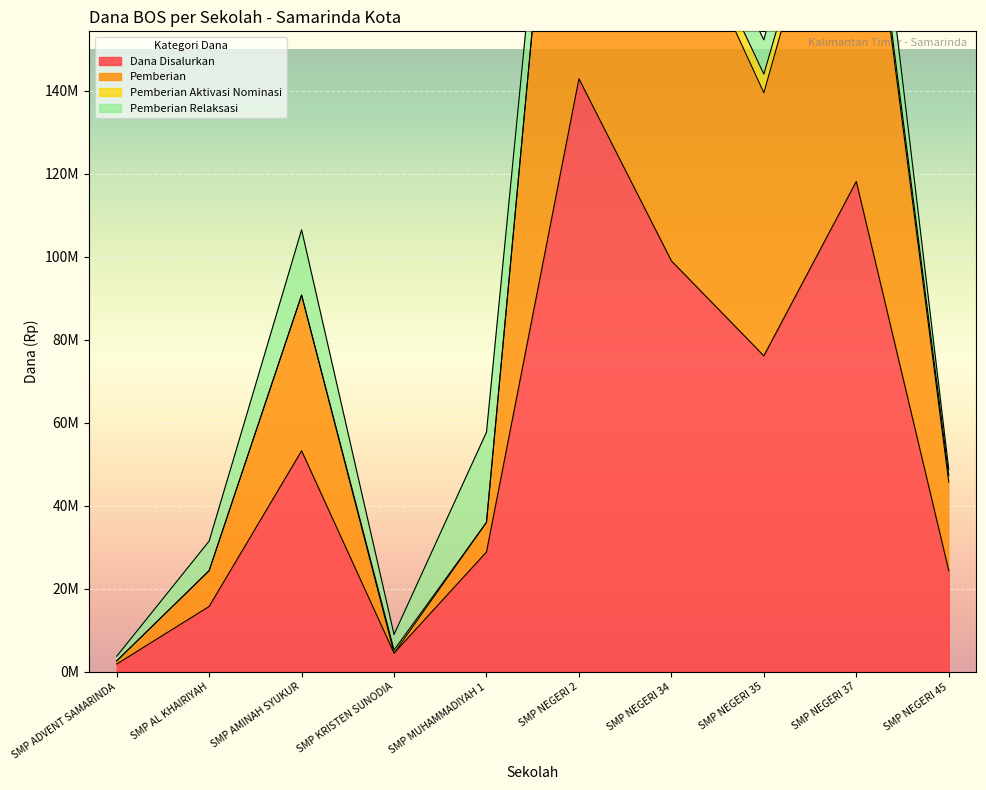

What is the sum of all Pemberian values?

1025250000